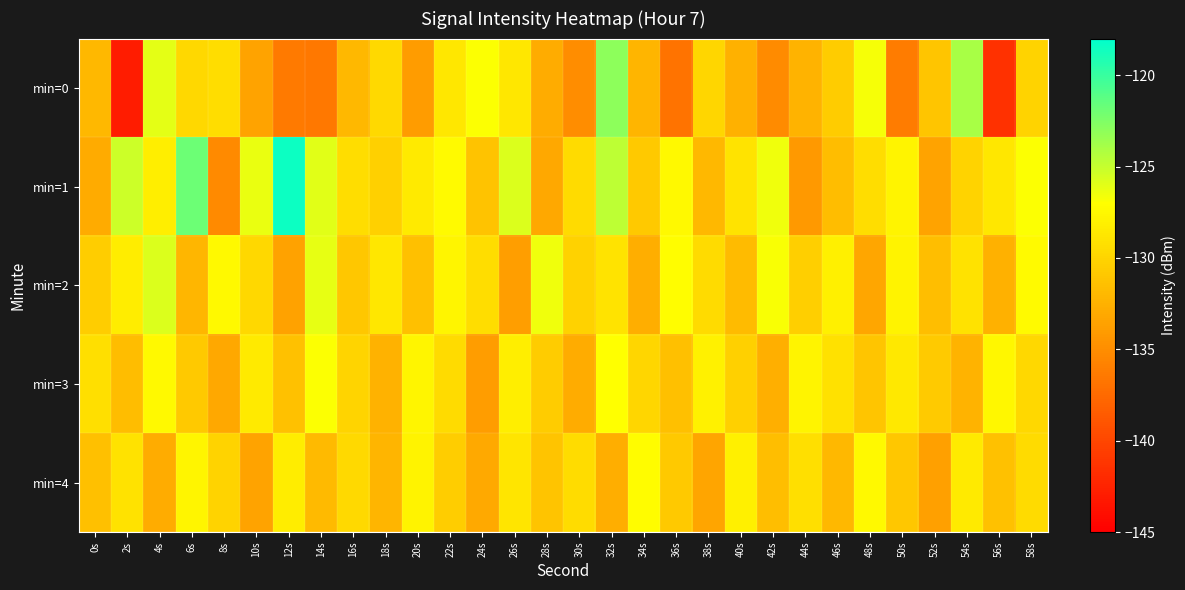

Reading left to right, what are all the values shown in this chart?

min=0: 0s=-132.0	2s=-143.0	4s=-126.1	6s=-129.7	8s=-129.4	10s=-133.4	12s=-136.3	14s=-136.5	16s=-131.9	18s=-129.7	20s=-133.9	22s=-128.7	24s=-126.9	26s=-128.7	28s=-132.8	30s=-135.0	32s=-123.1	34s=-132.2	36s=-136.8	38s=-129.8	40s=-132.5	42s=-135.2	44s=-132.3	46s=-130.7	48s=-126.7	50s=-136.2	52s=-131.0	54s=-124.0	56s=-141.4	58s=-130.1
min=1: 0s=-132.9	2s=-125.2	4s=-128.2	6s=-121.8	8s=-135.2	10s=-126.3	12s=-118.4	14s=-126.0	16s=-129.3	18s=-130.3	20s=-128.5	22s=-127.3	24s=-131.2	26s=-125.8	28s=-133.1	30s=-129.6	32s=-124.7	34s=-130.8	36s=-127.4	38s=-132.0	40s=-128.9	42s=-126.5	44s=-134.2	46s=-131.7	48s=-129.3	50s=-127.8	52s=-133.5	54s=-130.1	56s=-128.7	58s=-126.9
min=2: 0s=-130.5	2s=-128.3	4s=-125.7	6s=-132.1	8s=-127.4	10s=-129.8	12s=-133.6	14s=-126.2	16s=-130.9	18s=-128.7	20s=-131.4	22s=-127.6	24s=-129.3	26s=-133.8	28s=-126.5	30s=-130.2	32s=-128.9	34s=-132.7	36s=-127.1	38s=-129.6	40s=-131.8	42s=-126.8	44s=-130.4	46s=-128.1	48s=-133.2	50s=-127.9	52s=-131.6	54s=-129.0	56s=-132.5	58s=-127.3
min=3: 0s=-129.2	2s=-131.7	4s=-127.4	6s=-130.8	8s=-133.1	10s=-128.5	12s=-131.3	14s=-126.9	16s=-130.0	18s=-132.4	20s=-127.7	22s=-129.5	24s=-133.9	26s=-128.2	28s=-130.6	30s=-132.8	32s=-127.0	34s=-129.9	36s=-131.5	38s=-128.0	40s=-130.3	42s=-132.6	44s=-127.8	46s=-129.1	48s=-131.0	50s=-128.6	52s=-130.7	54s=-132.3	56s=-127.5	58s=-129.8
min=4: 0s=-131.4	2s=-129.0	4s=-132.8	6s=-127.6	8s=-130.1	10s=-133.5	12s=-128.3	14s=-131.9	16s=-129.7	18s=-132.2	20s=-127.9	22s=-130.5	24s=-133.0	26s=-128.8	28s=-131.1	30s=-129.4	32s=-132.7	34s=-127.2	36s=-130.8	38s=-133.3	40s=-128.1	42s=-131.6	44s=-129.2	46s=-132.0	48s=-127.4	50s=-130.9	52s=-133.7	54s=-128.5	56s=-131.3	58s=-129.6